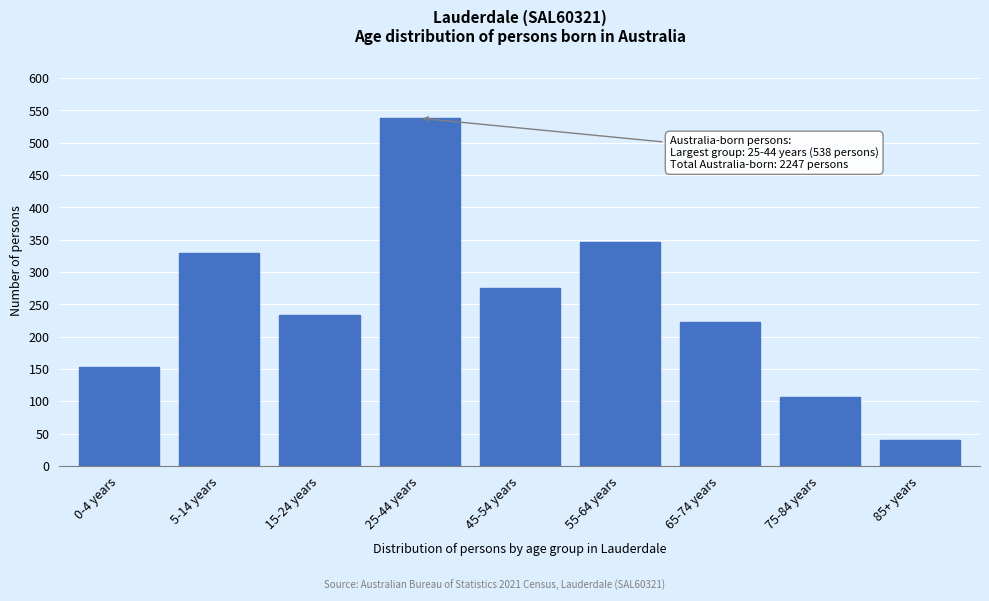

Reading left to right, what are all the values shown in this chart?

0-4 years=153	5-14 years=330	15-24 years=233	25-44 years=538	45-54 years=276	55-64 years=347	65-74 years=223	75-84 years=107	85+ years=40